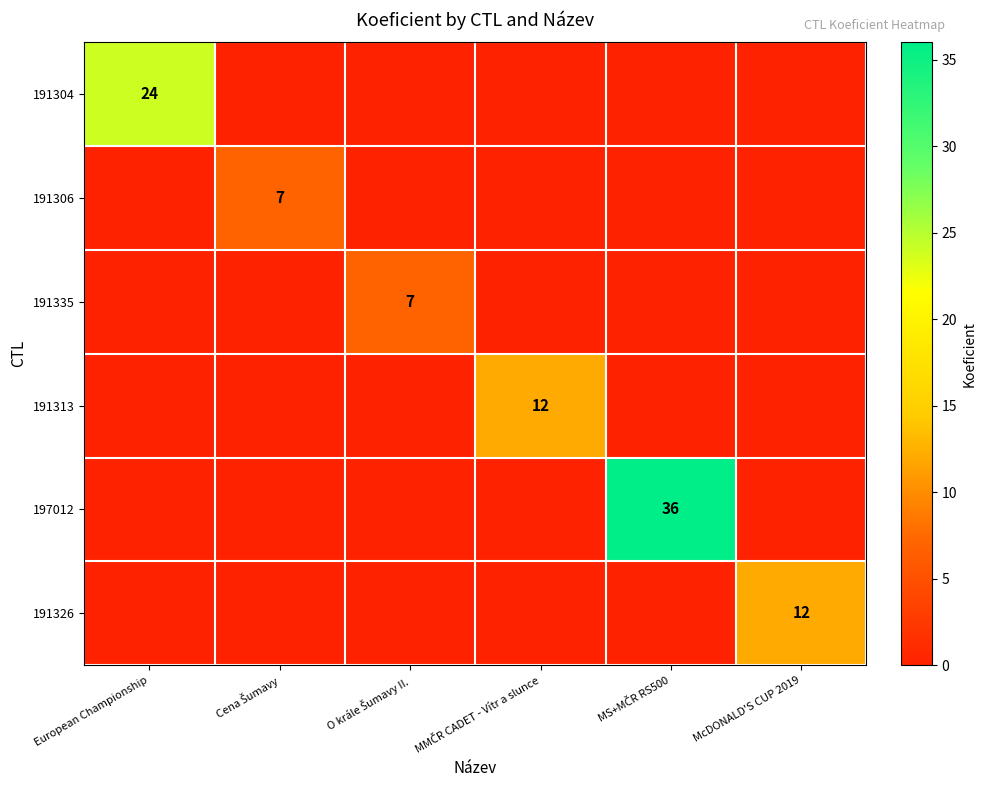

How many data points in 191306 are above 0?

1